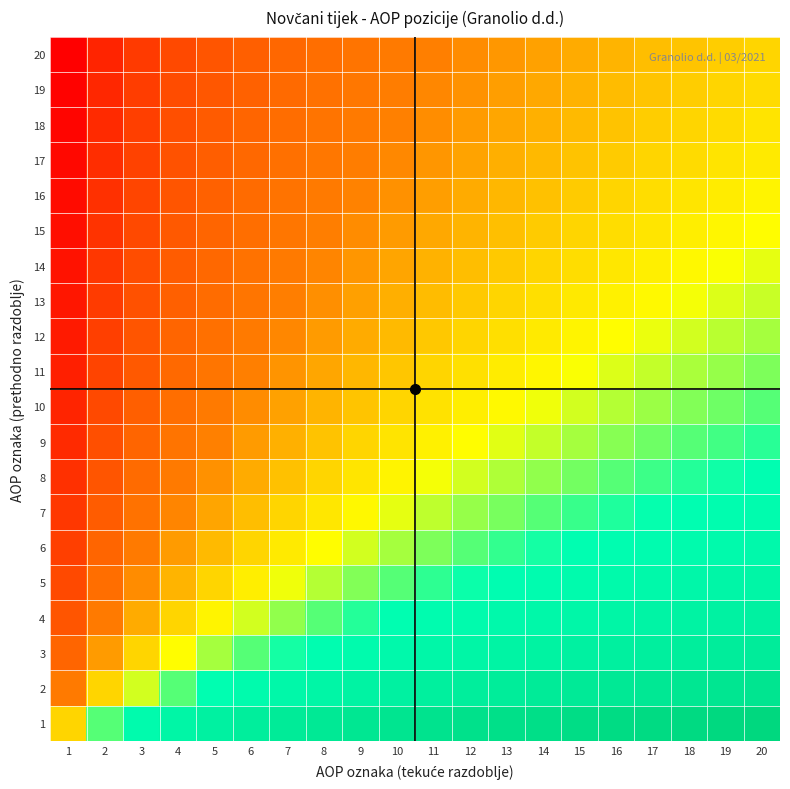

What is the total value across all series at 19?

23.9